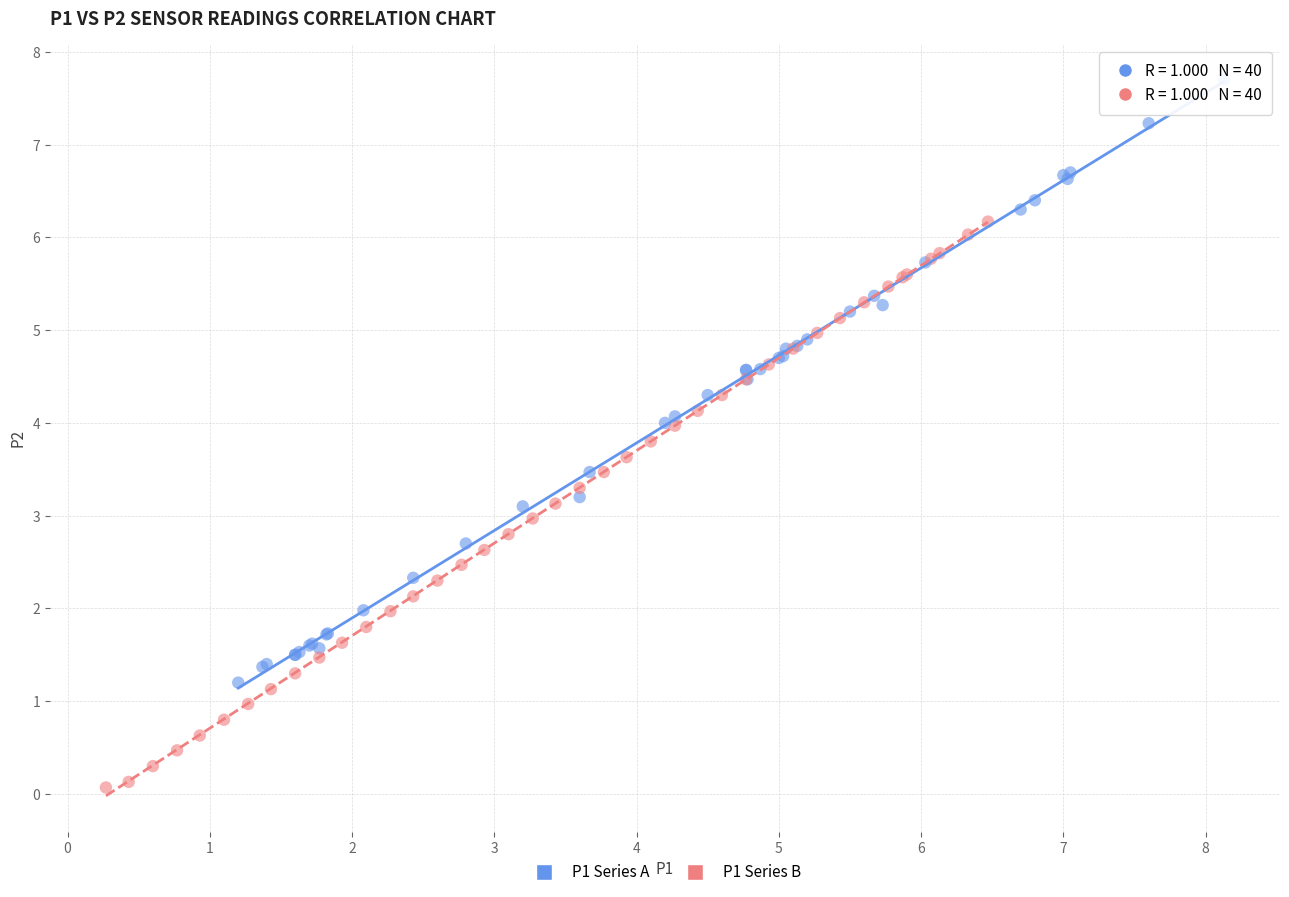

Which series contains the lowest Y value?

P1 Series B